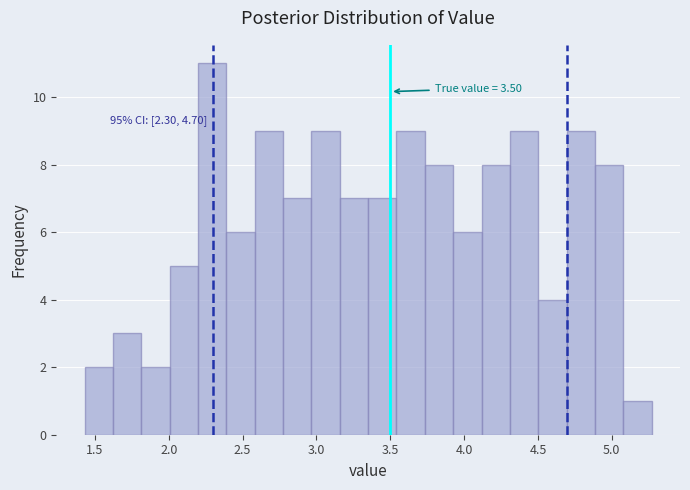

Around what value on the x-axis is the tallest bar? Give the approximate position of its centre, as read against the axis.

2.30